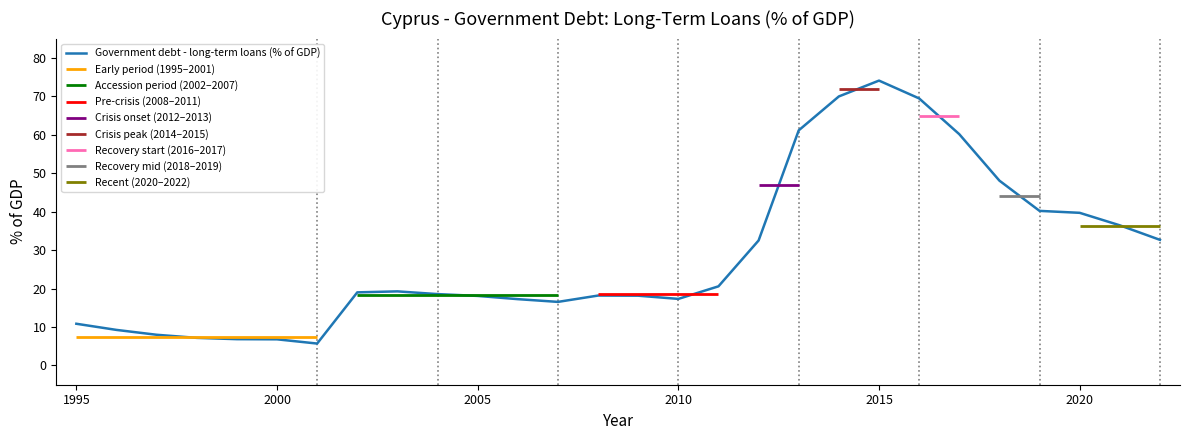

Which category has the highest value in the Government debt - long-term loans (% of GDP) series?

2015